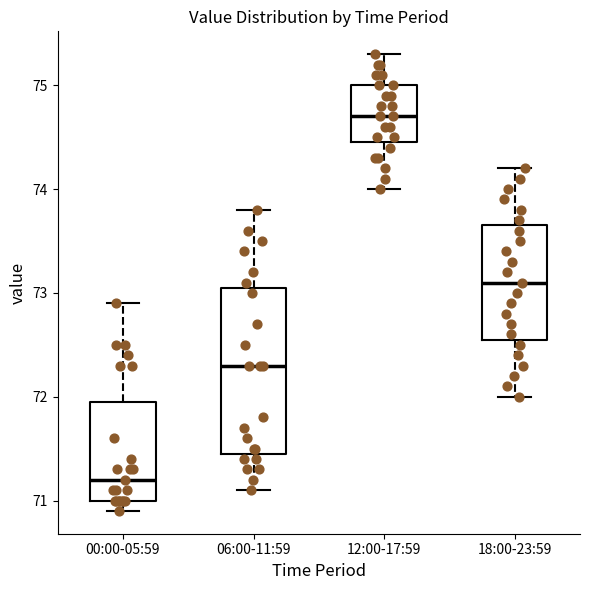

Reading left to right, read every box against the y-axis: the position of its median line, the range the box covers, and the ends of its whiskers. The values are not printed on the chart, so give them approximately, as read against the axis.

00:00-05:59: median 71.2, box 71.0 to 72.0, whiskers 70.9 to 72.9
06:00-11:59: median 72.3, box 71.5 to 73.1, whiskers 71.1 to 73.8
12:00-17:59: median 74.7, box 74.5 to 75.0, whiskers 74.0 to 75.3
18:00-23:59: median 73.1, box 72.6 to 73.7, whiskers 72.0 to 74.2